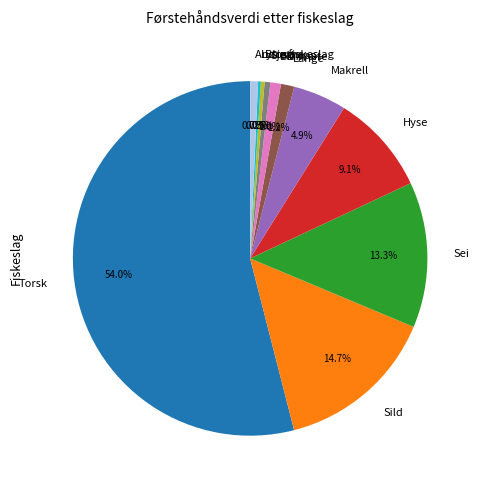

What is the ratio of the value at Hyse to the value at Andre fiskeslag?

12.7